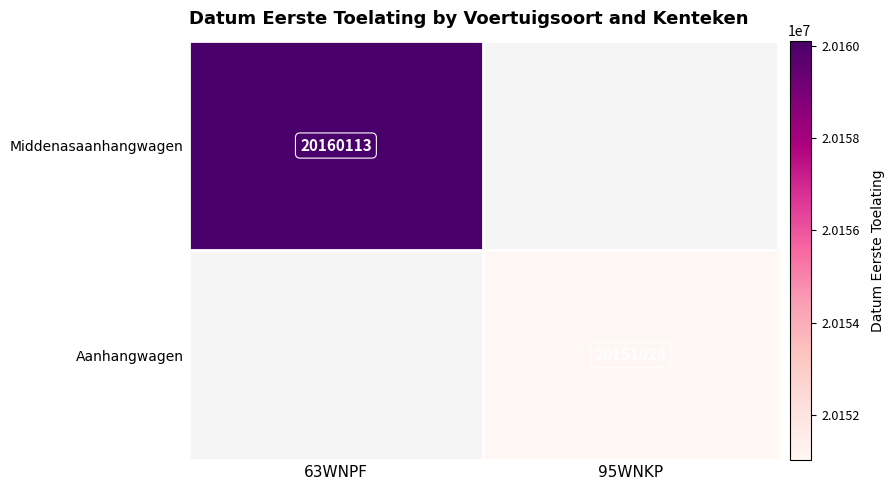

The value of Middenasaanhangwagen at 63WNPF is 29026371. True or false?

False